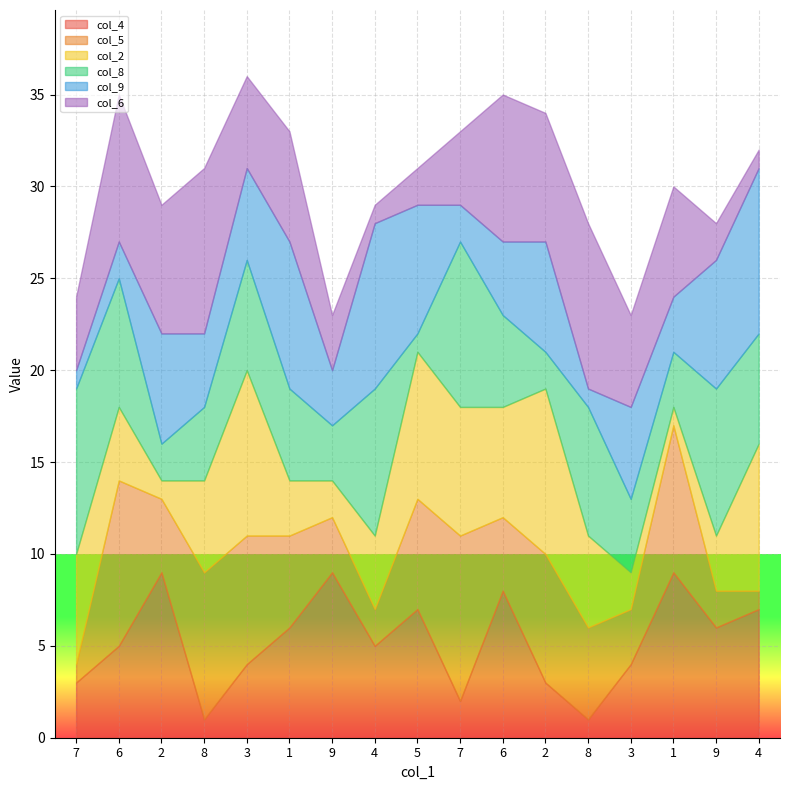

Rank the series by their maximum value, from lowest to highest.

col_4, col_5, col_2, col_8, col_9, col_6